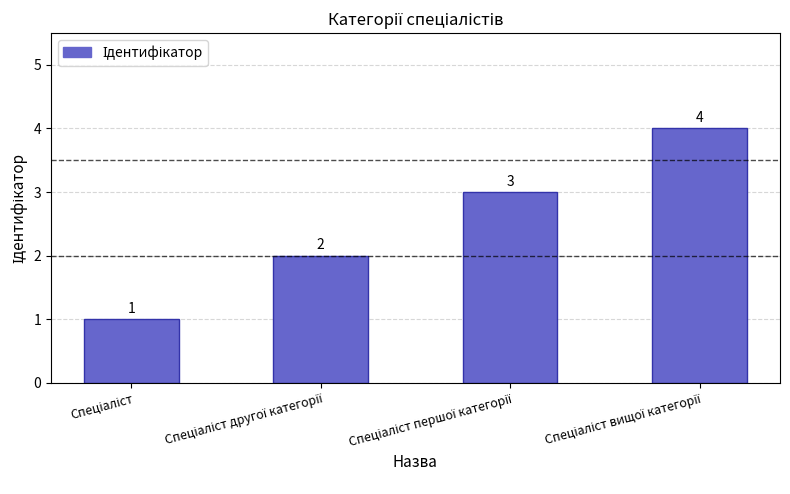

What is the value of the 1st bar from the left?

1